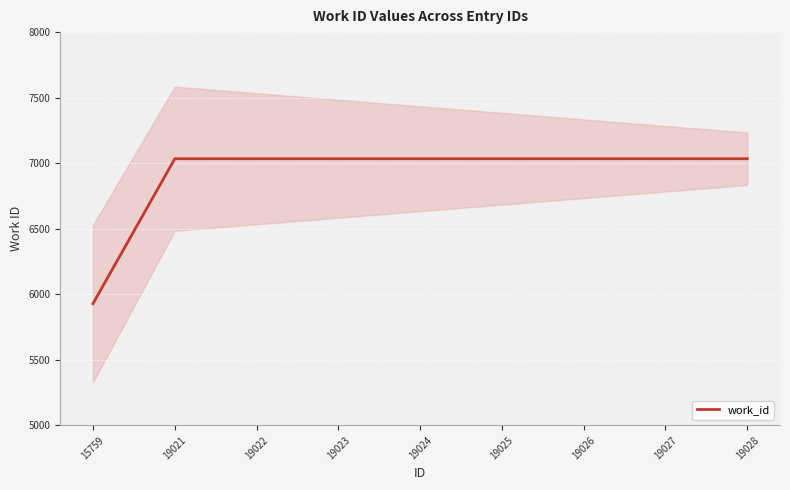

Which category has the highest value across all series?

19021